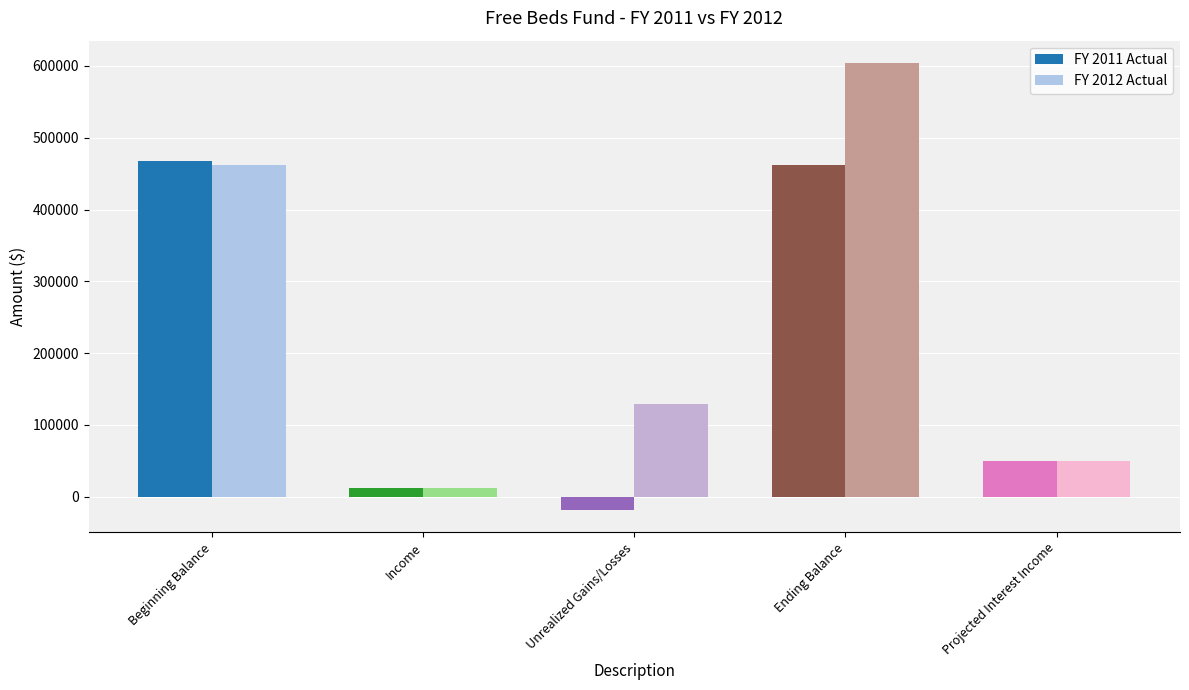

What is the value of the FY 2011 Actual bar at the 1st from the left?

468137.9